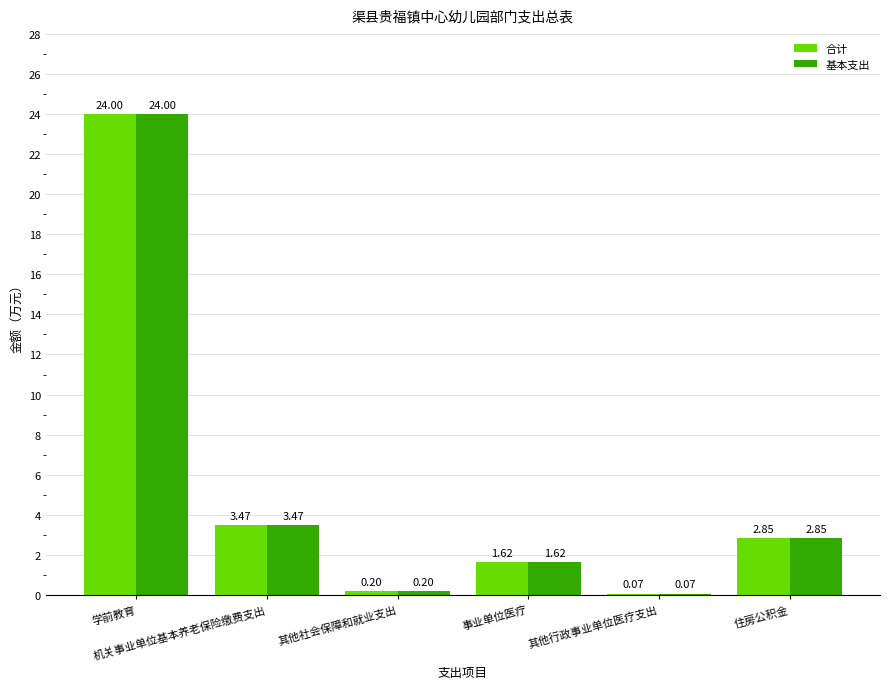

What is the sum of all 合计 values?

32.2